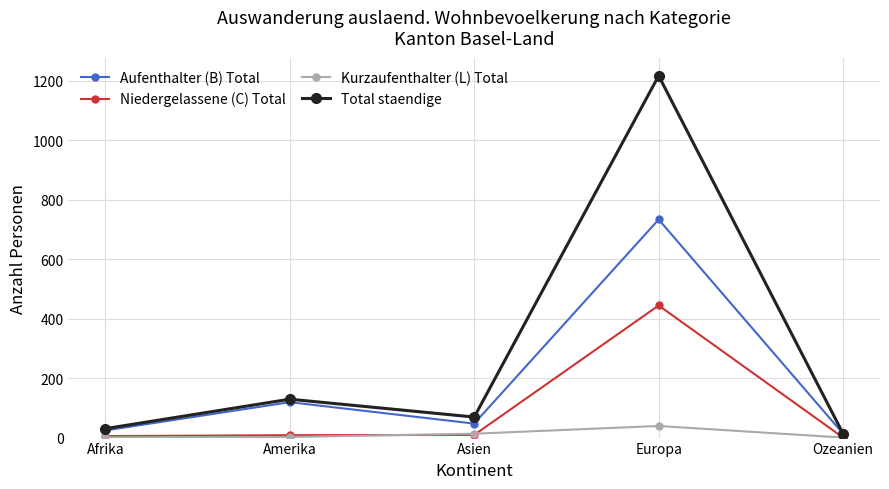

True or false: Niedergelassene (C) Total has a value of 0 at Ozeanien.

True